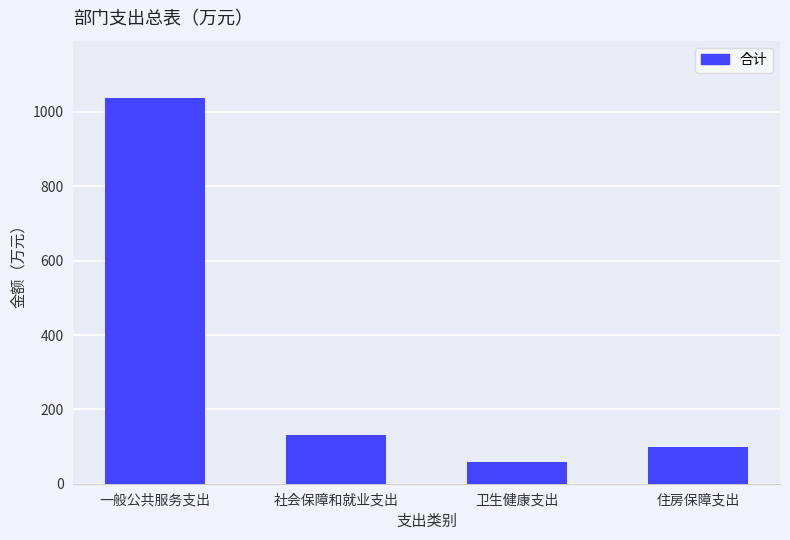

Is it true that the value at 一般公共服务支出 is 515.7?

False